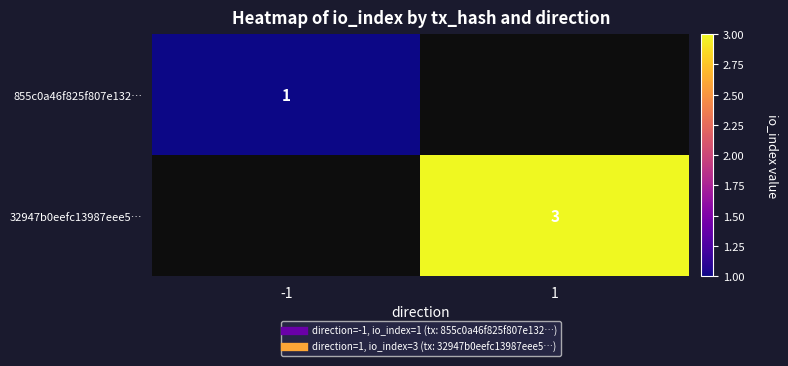

Between 1 and -1, which is larger?

-1